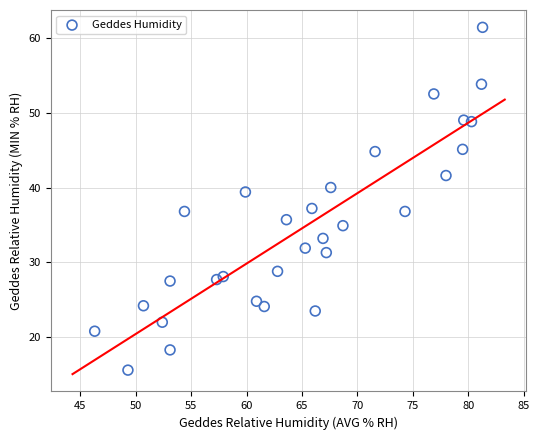

What is the range of X values (max minus min)?

35.0